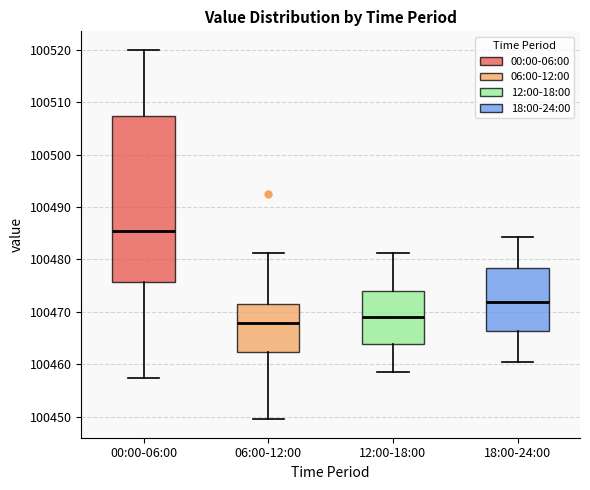

Where is the lower edge of the box for 18:00-24:00 on the y-axis? The values are not printed on the chart, so give them approximately, as read against the axis.

100466